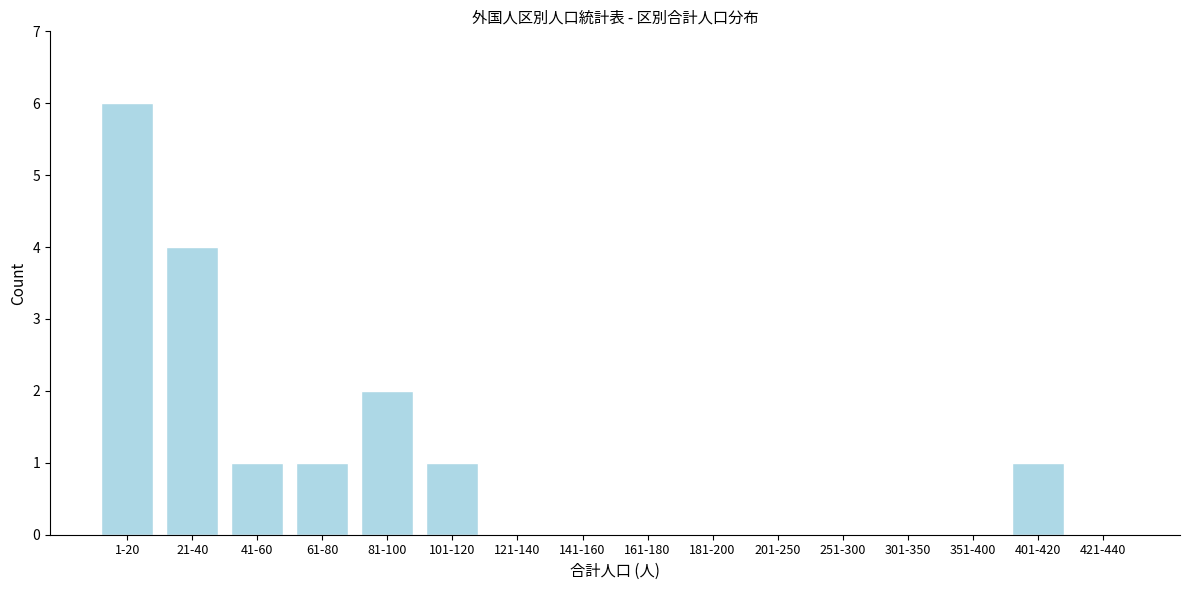

Reading left to right, what are all the values shown in this chart?

1-20=6	21-40=4	41-60=1	61-80=1	81-100=2	101-120=1	121-140=0	141-160=0	161-180=0	181-200=0	201-250=0	251-300=0	301-350=0	351-400=0	401-420=1	421-440=0